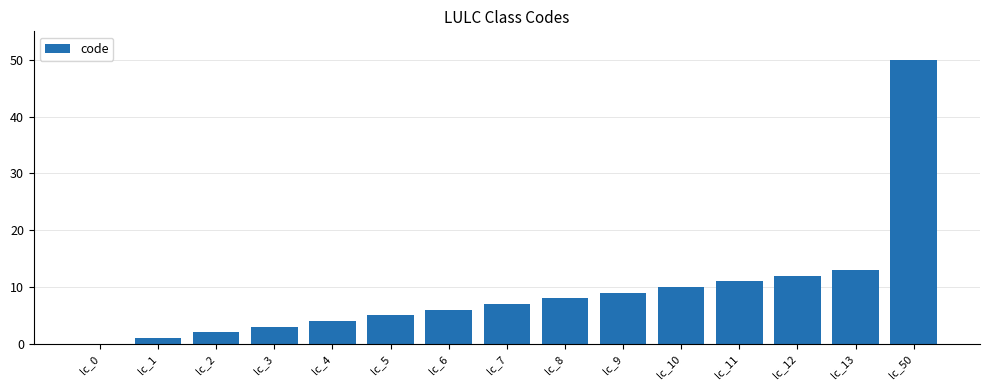

How many positive values are there?

14